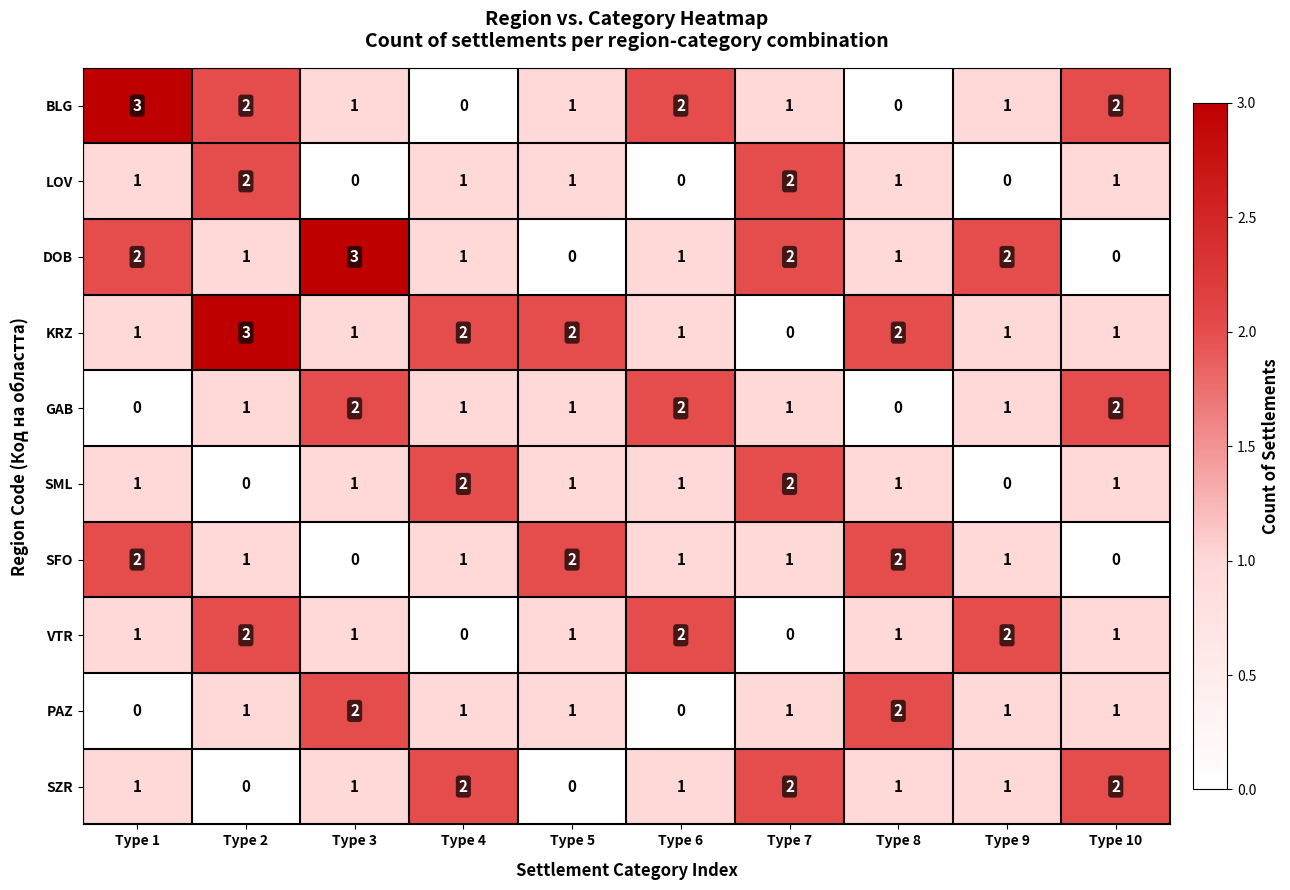

Which series has the largest total across all categories?

KRZ